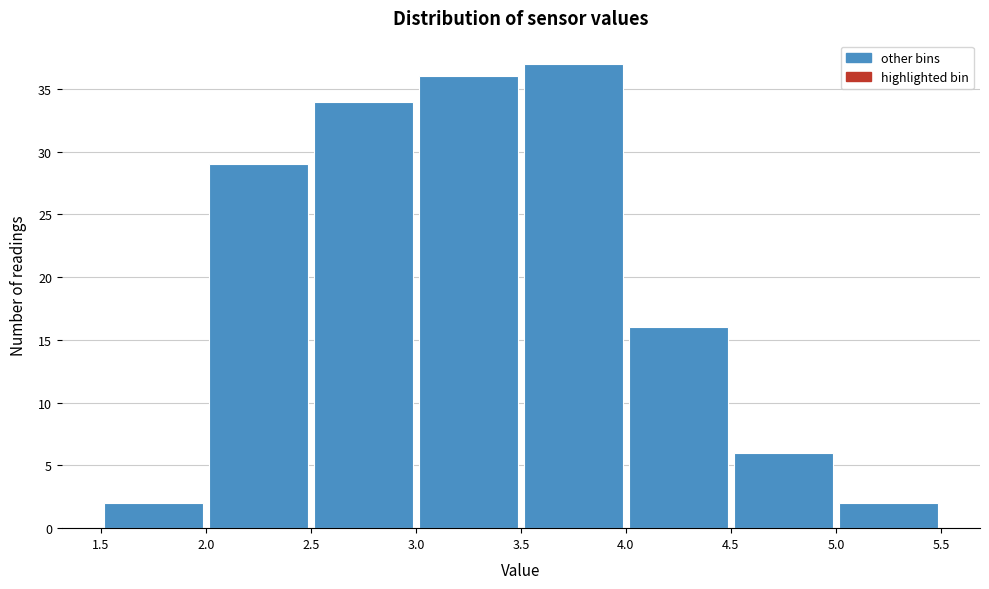

How tall is the bar that spans 4.5 to 5.0 on the x-axis? The values are not printed on the chart, so give them approximately, as read against the axis.

6